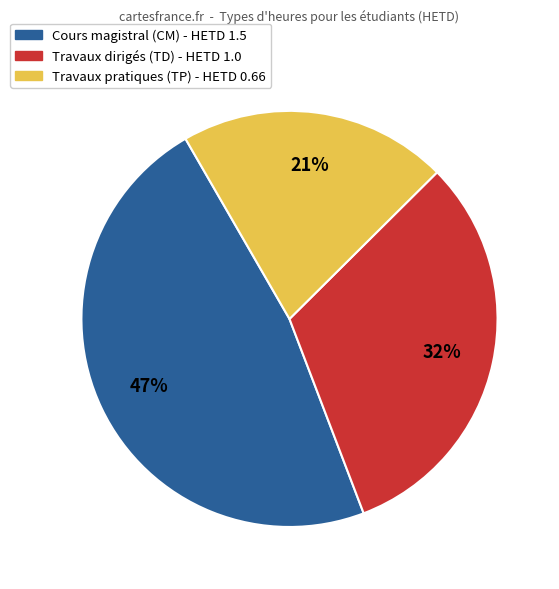

To the nearest percent, what is the average slice percentage?

33%